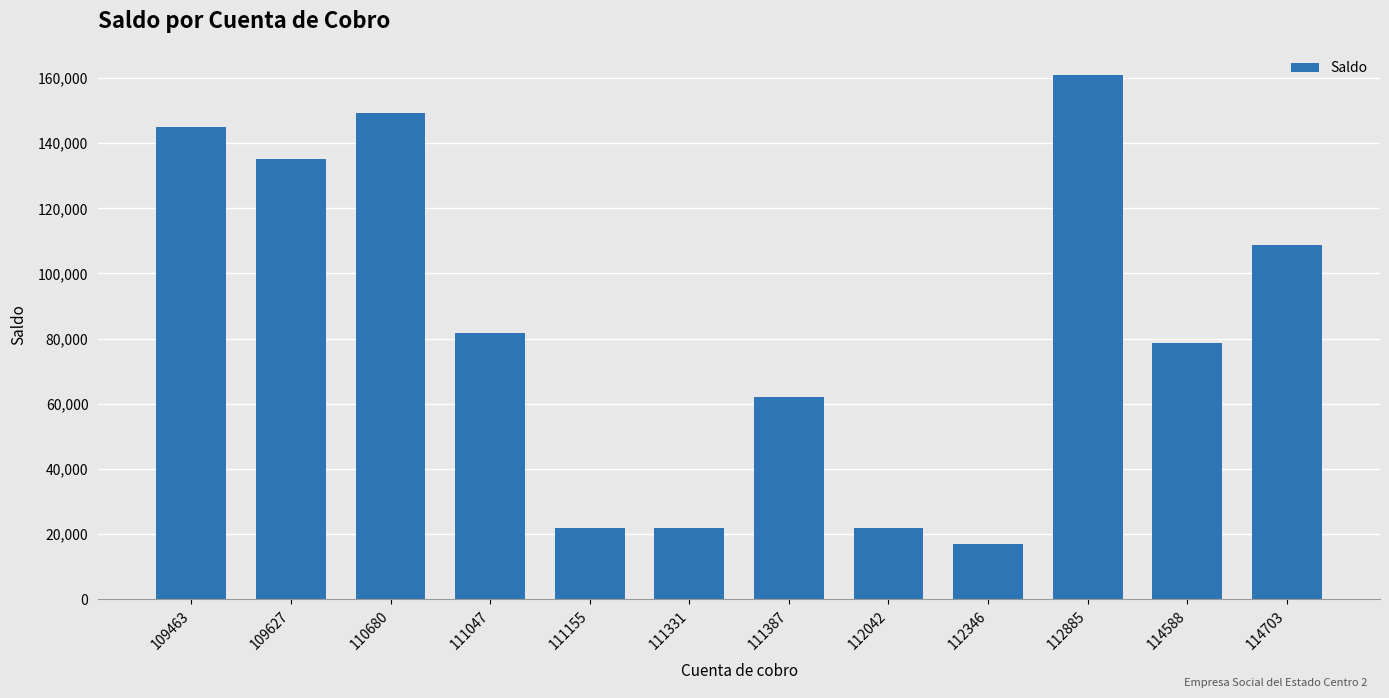

What is the difference between the maximum and minimum values?

143915